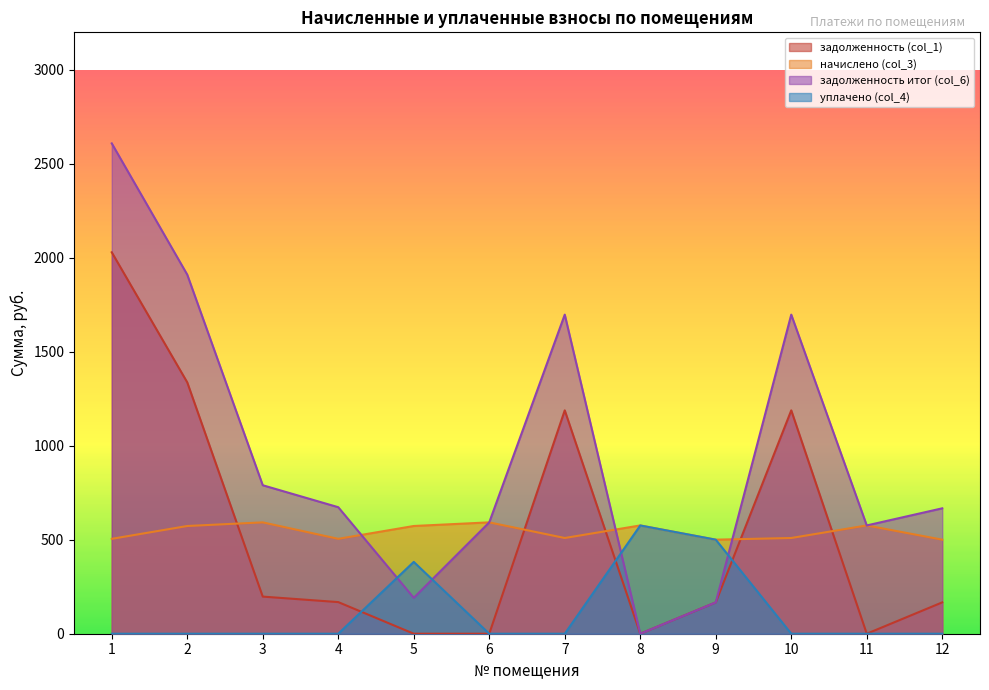

The уплачено (col_4) series shows 400.2 at 8. True or false?

False